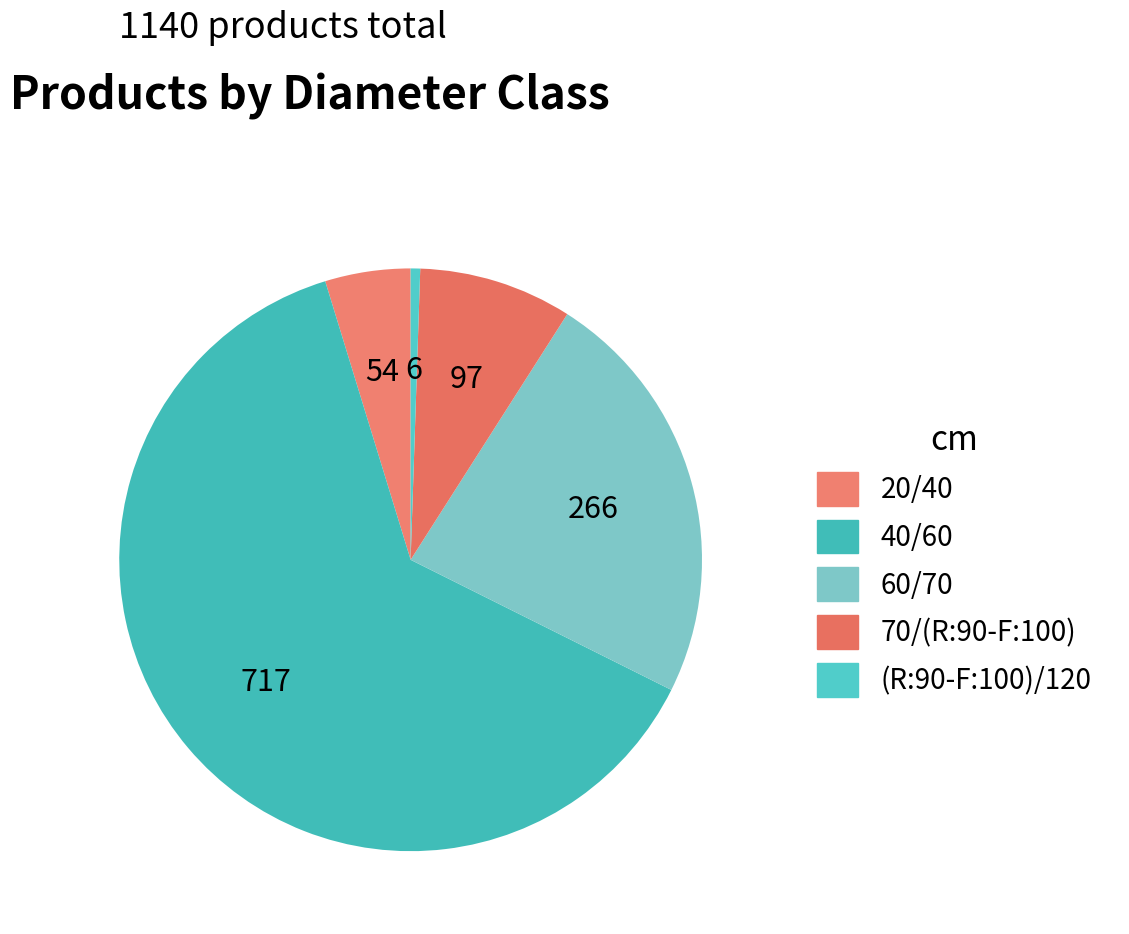

How many segments does this pie chart have?

5